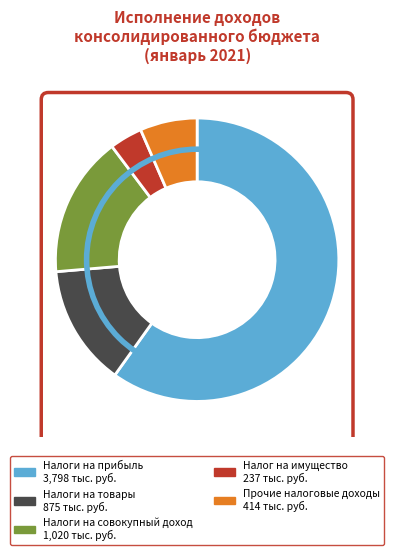

Is there a majority slice in this chart?

Yes